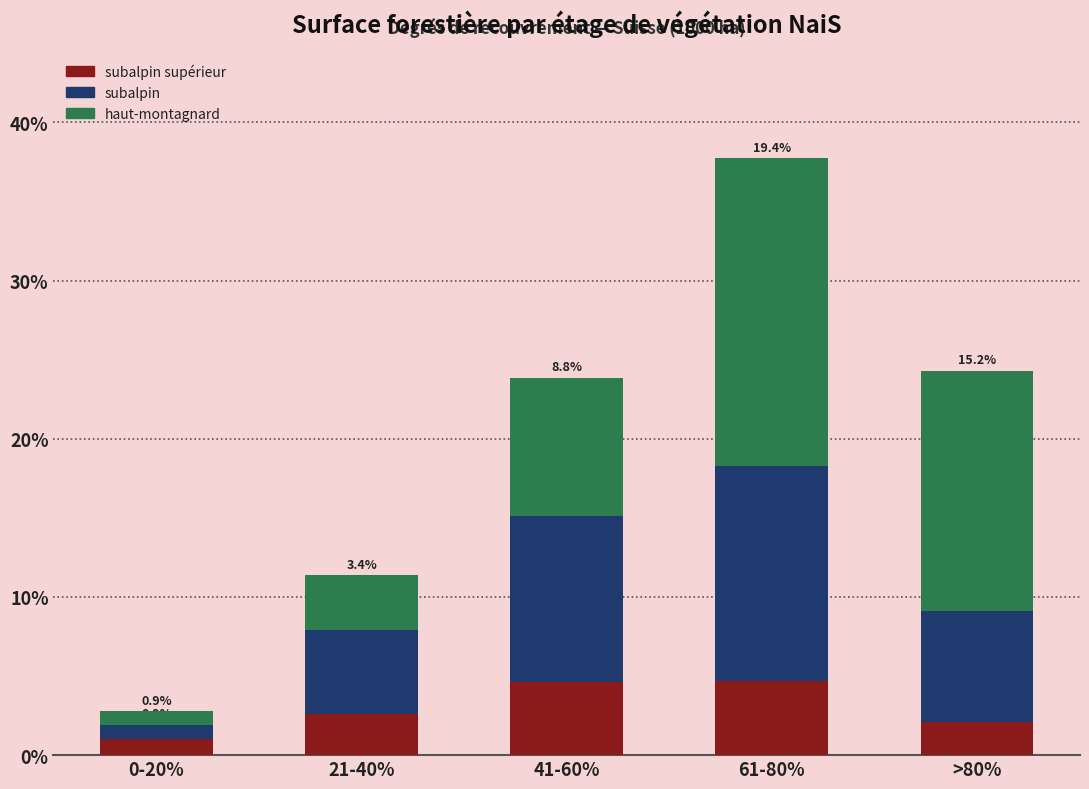

At which category is the sum across all series the highest?

61-80%